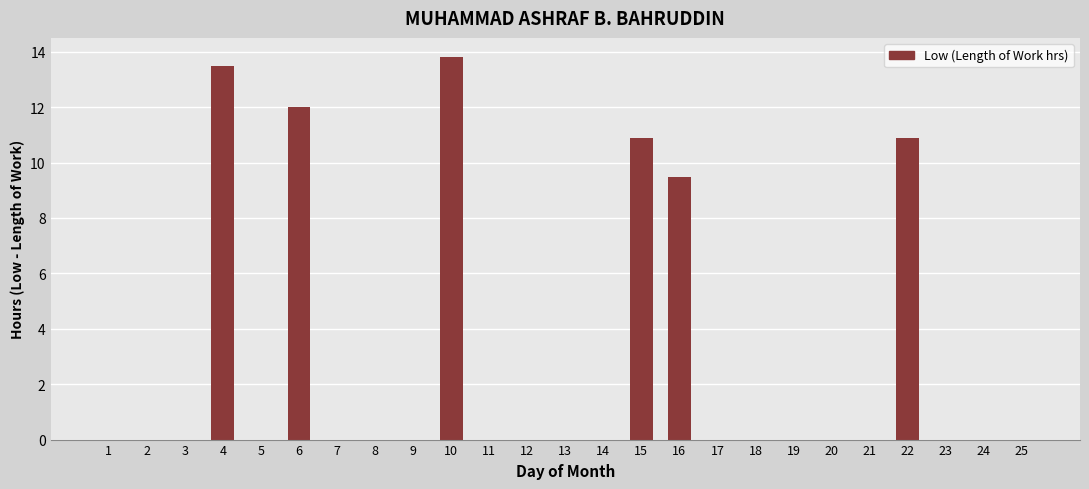

Which label corresponds to the largest value in the chart?

10